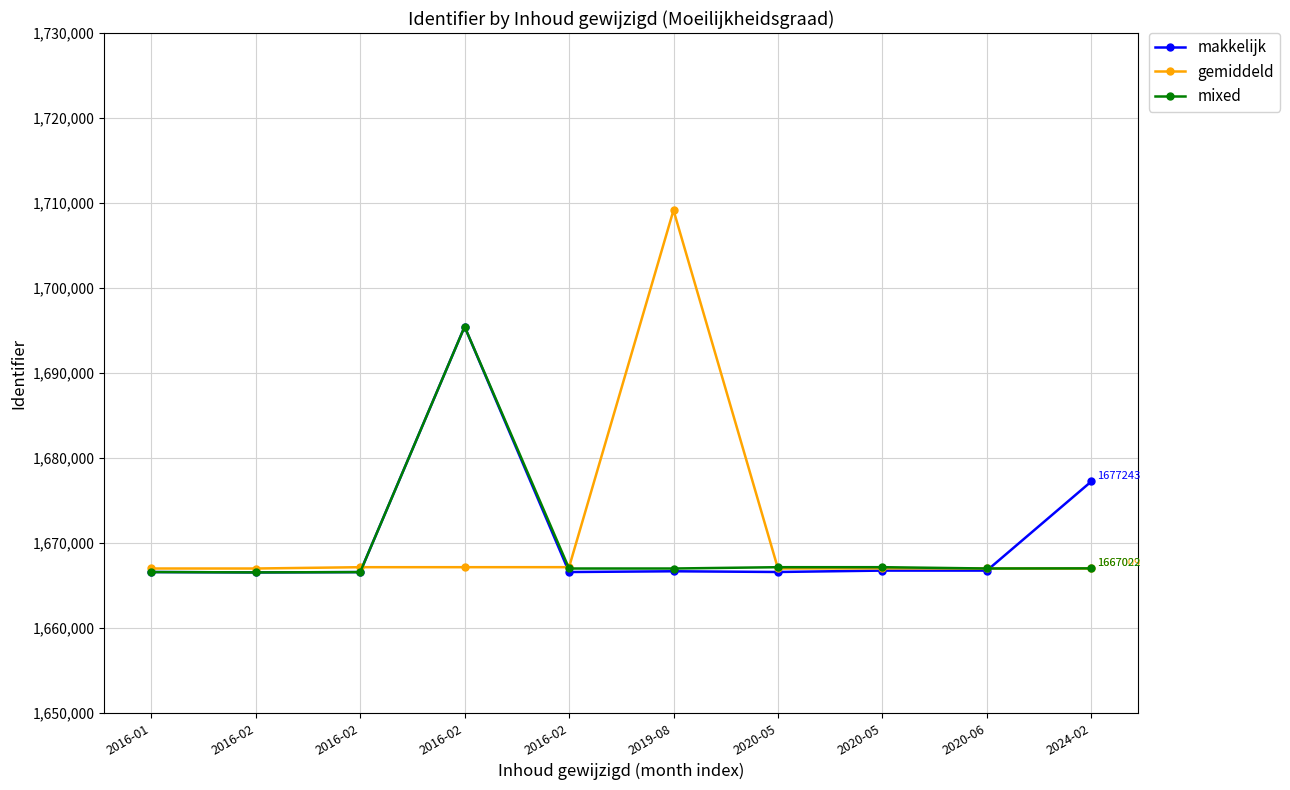

True or false: makkelijk has a value of 1666760 at 2020-05.

True